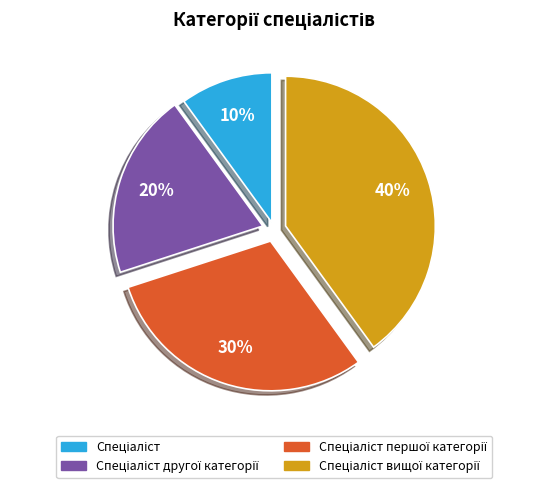

How many slices are in this pie chart?

4